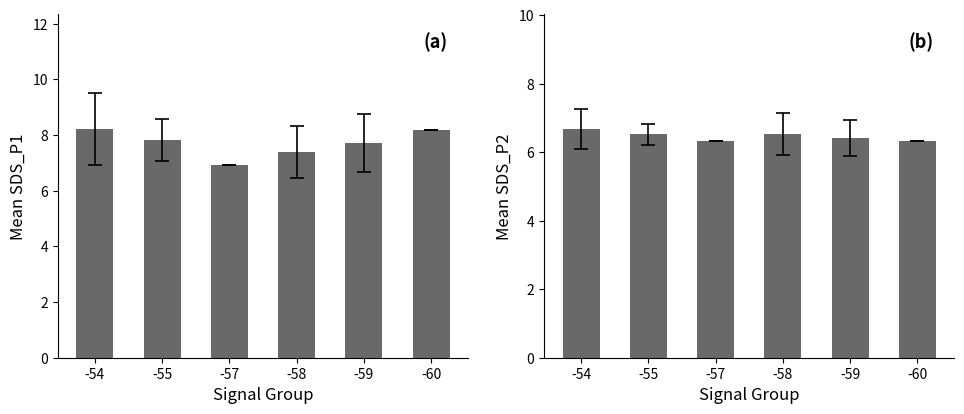

What is the value of the SDS_P2 bar at the 6th from the left?

6.3